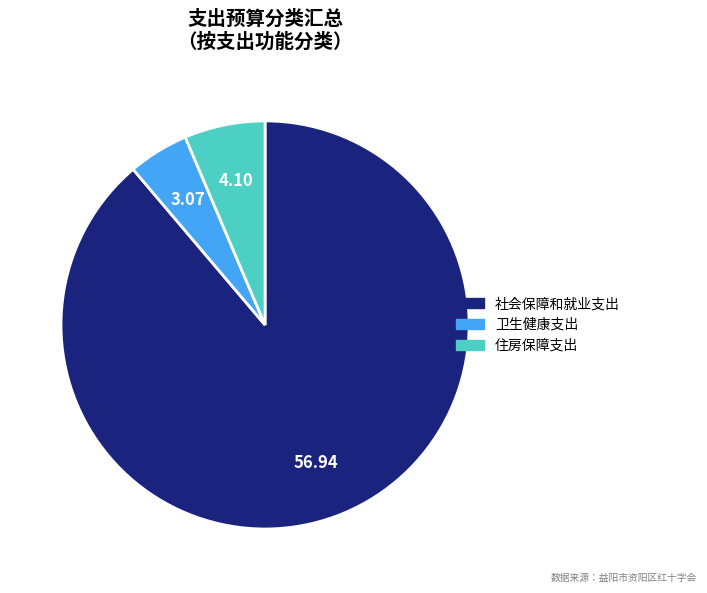

The 卫生健康支出 slice represents 12% of the pie. True or false?

False